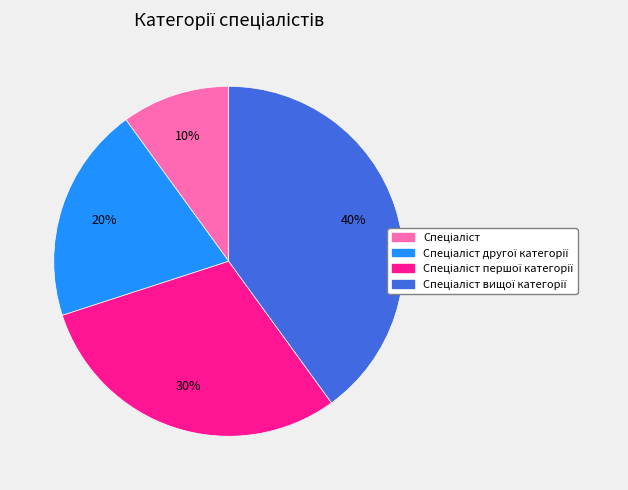

To the nearest percent, what is the average slice percentage?

25%